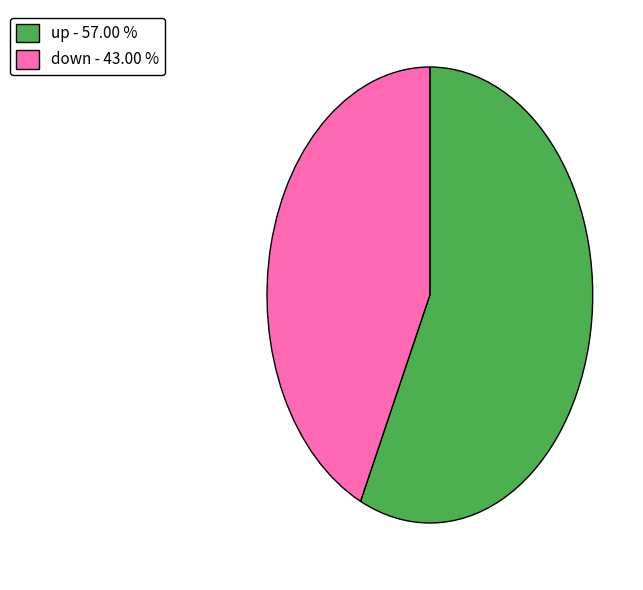

Which category has the biggest portion of the pie?

up